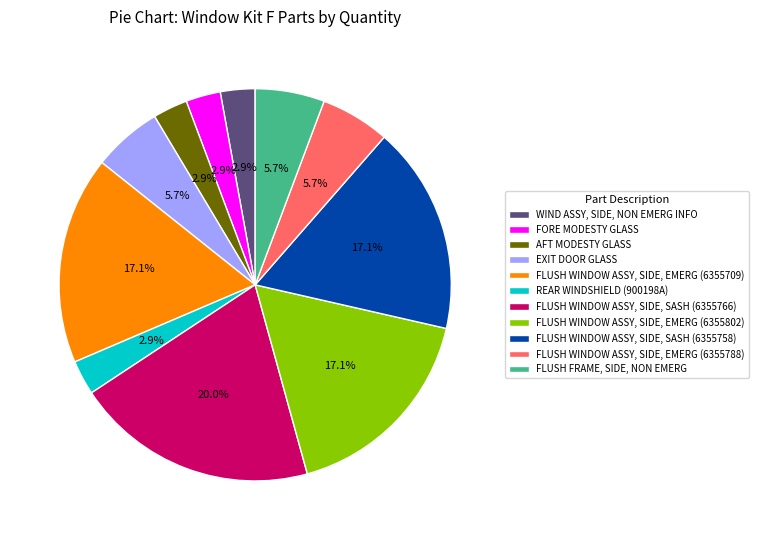

Does FLUSH WINDOW ASSY, SIDE, EMERG (6355802) represent more than half of the total?

No